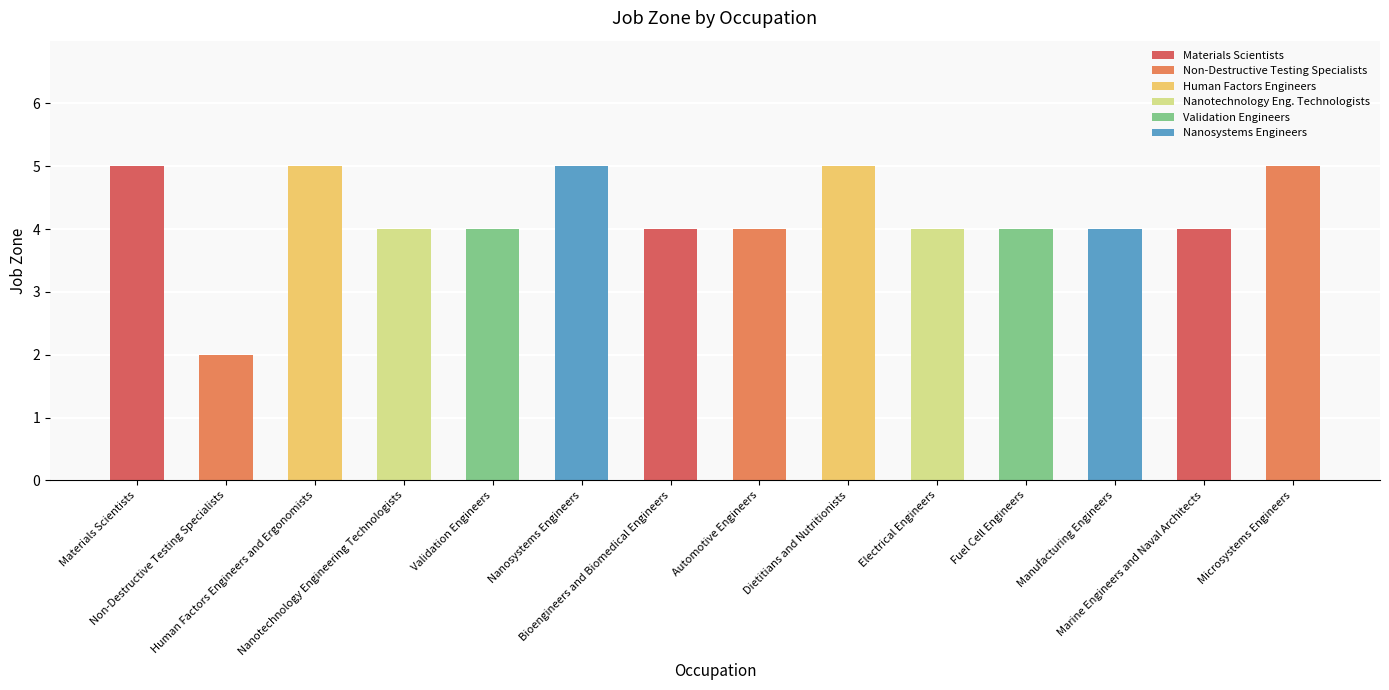

What is the value of the 6th bar from the left?

5